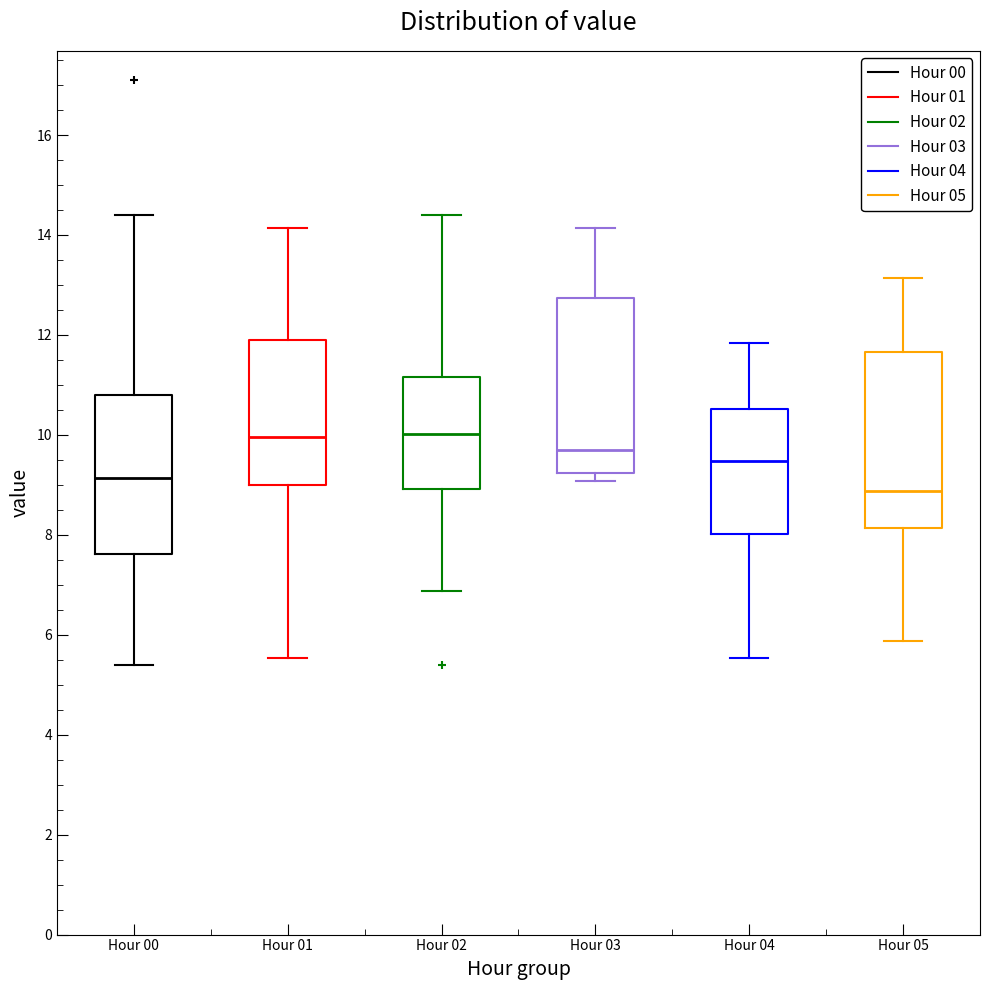

Which box has the lowest median line?

Hour 05